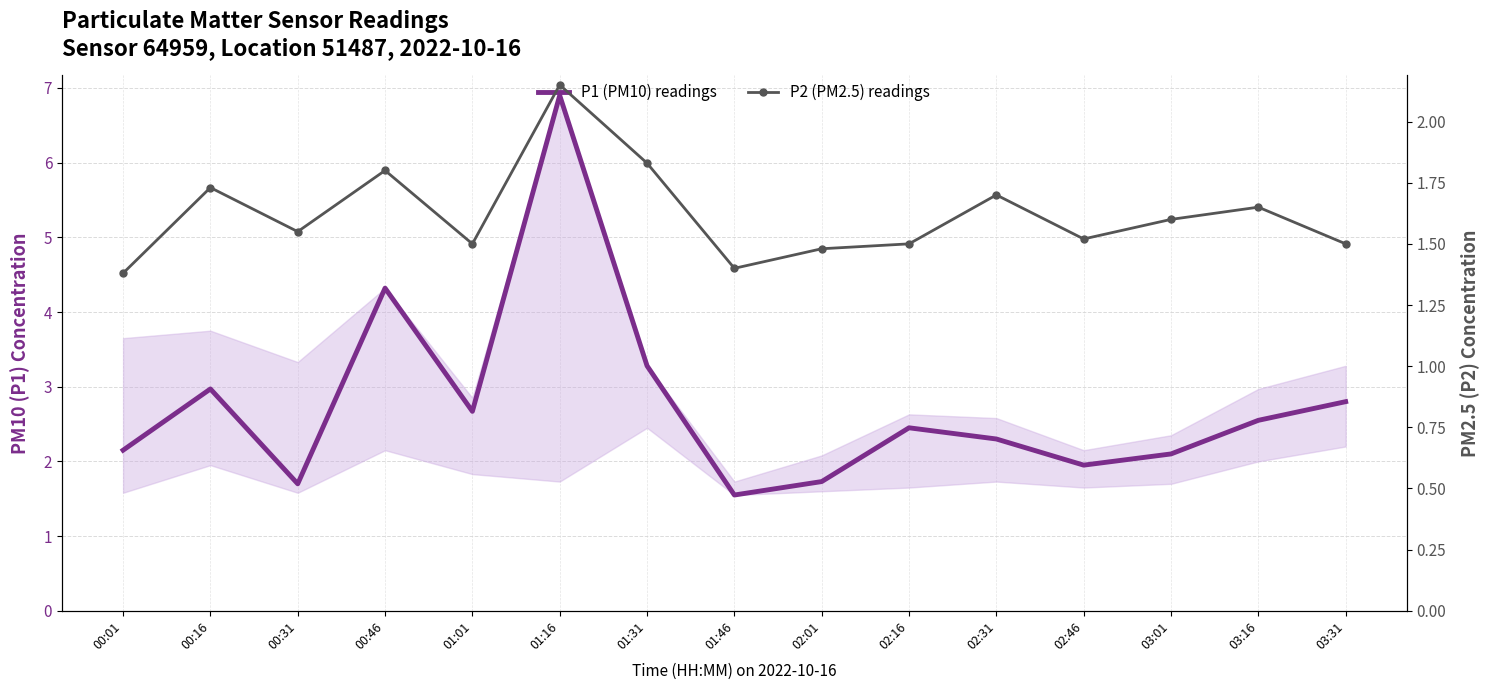

Reading left to right, transcribe all the data shown in this chart.

P1 (PM10) readings: 2.1	3.0	1.7	4.3	2.7	6.9	3.3	1.6	1.7	2.5	2.3	1.9	2.1	2.5	2.8
P2 (PM2.5) readings: 1.4	1.7	1.6	1.8	1.5	2.1	1.8	1.4	1.5	1.5	1.7	1.5	1.6	1.6	1.5